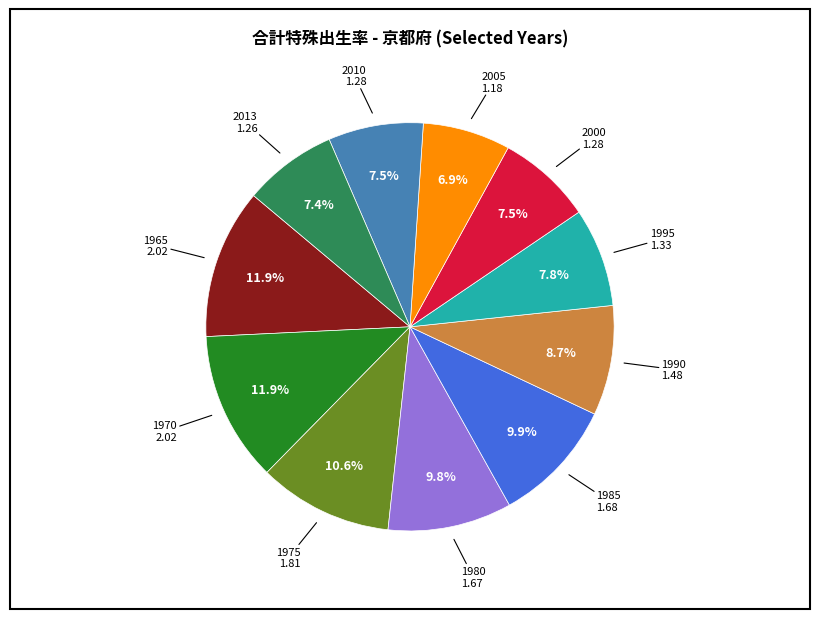

Count the number of slices in the pie.

11